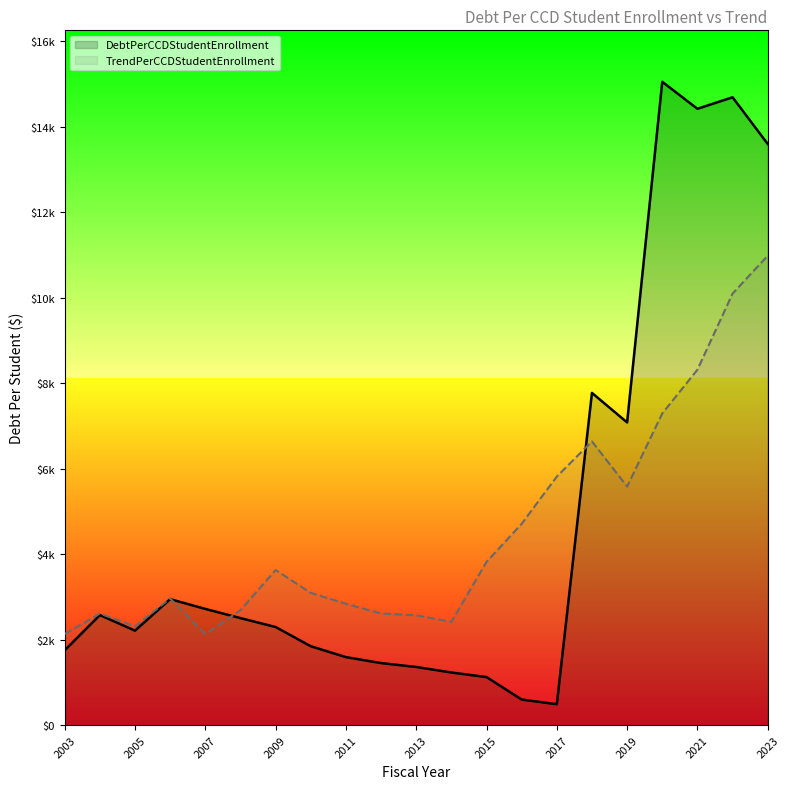

Does the chart display data point markers on the line(s)?

No